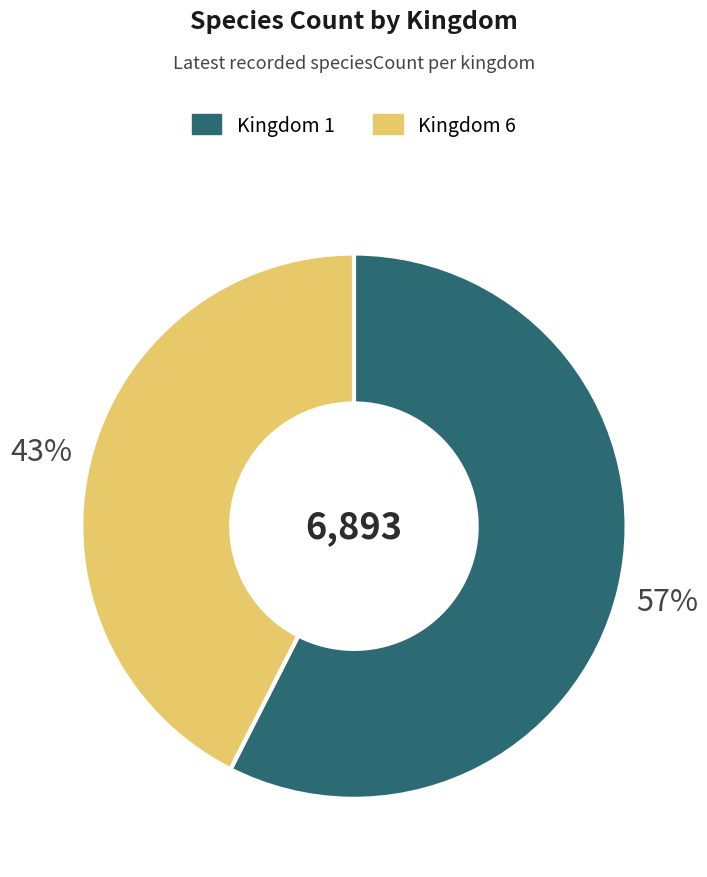

Between Kingdom 6 and Kingdom 1, which is larger?

Kingdom 1